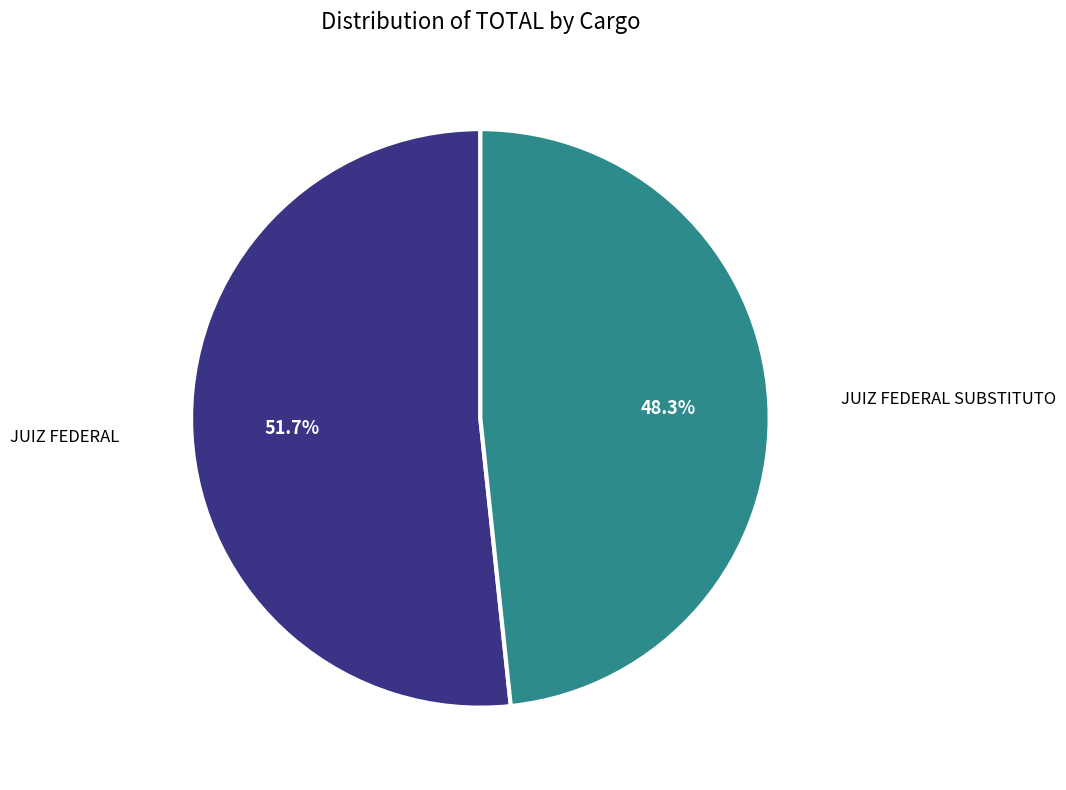

Which has a higher value, JUIZ FEDERAL or JUIZ FEDERAL SUBSTITUTO?

JUIZ FEDERAL